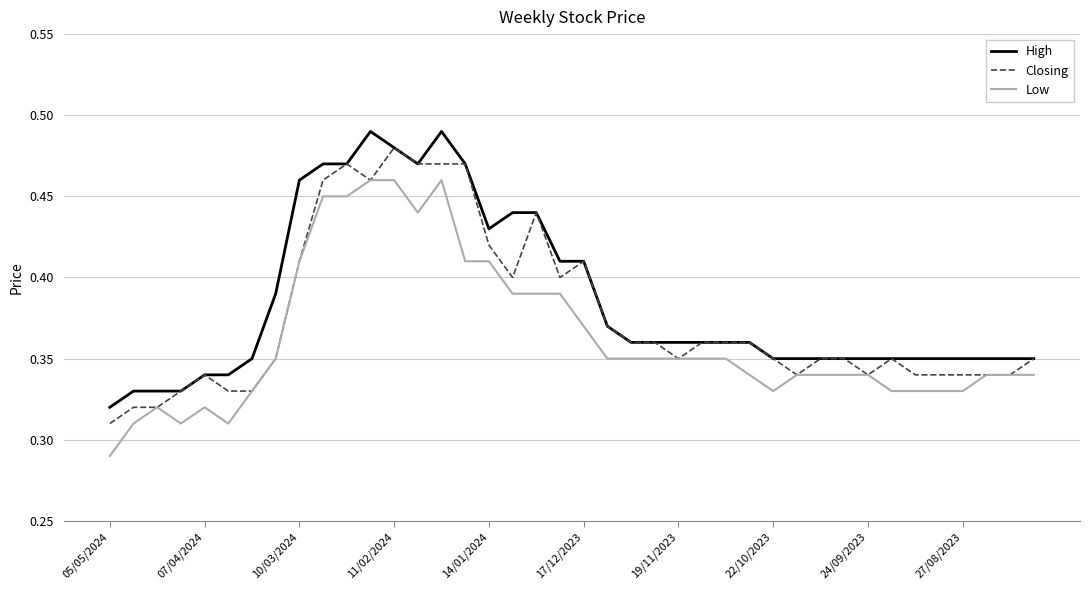

True or false: High and Low intersect in this chart.

False